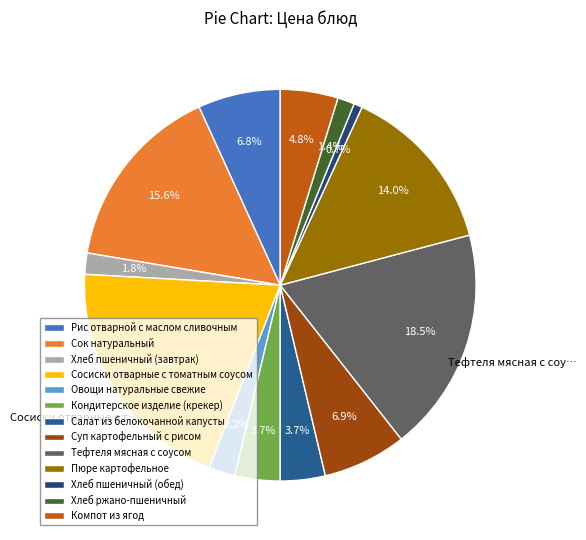

What percentage is the Хлеб ржано-пшеничный slice, to the nearest percent?

1%